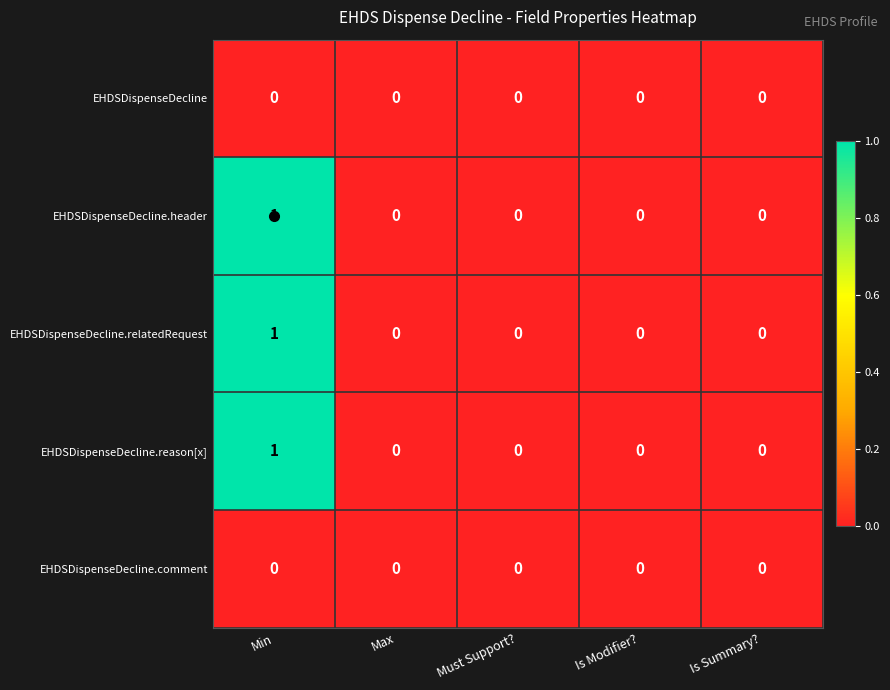

How many data points does each series have?

5